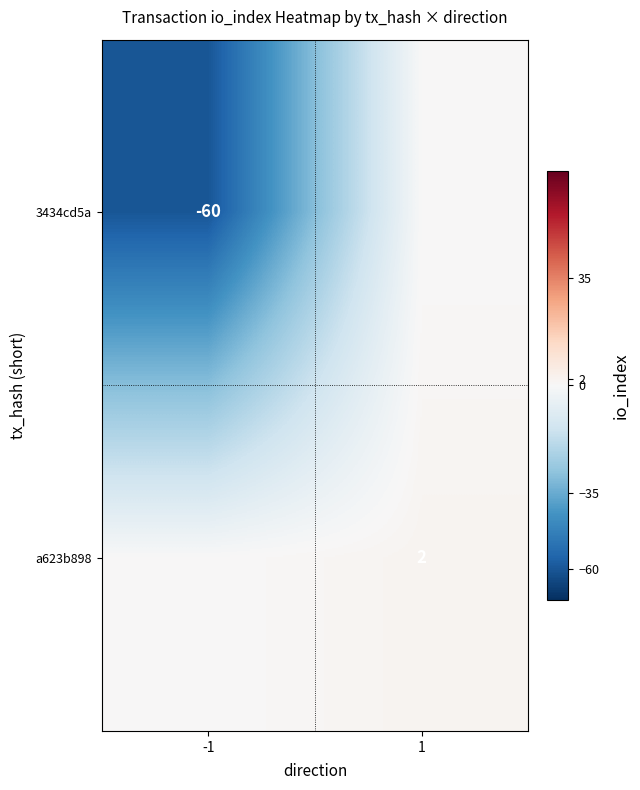

The value of a623b898 at 1 is 1. True or false?

False